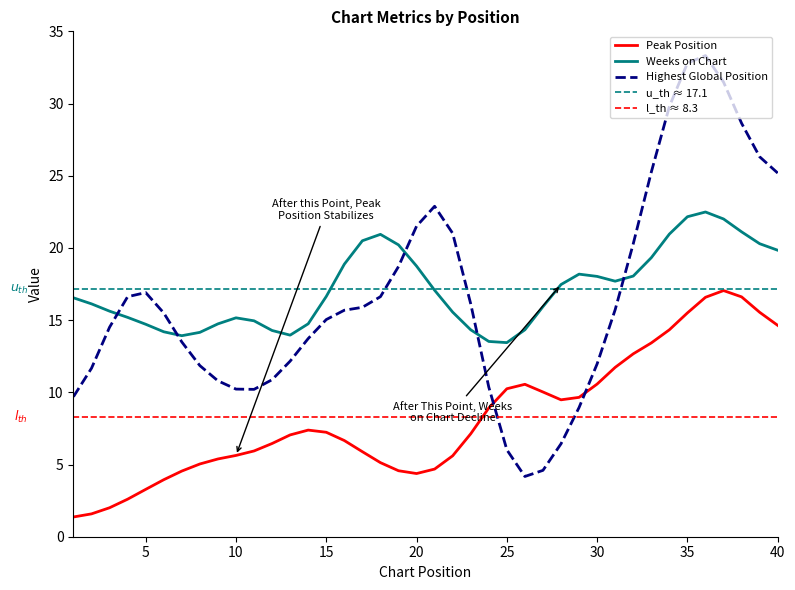

Does the chart have visible grid lines?

No